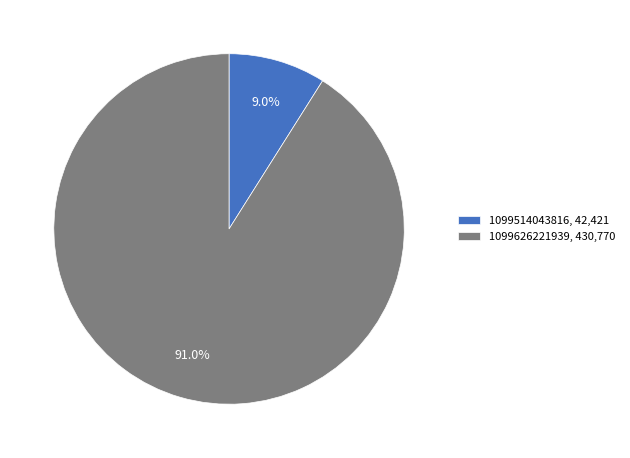

To the nearest percent, what percentage of the pie is 1099514043816?

9%